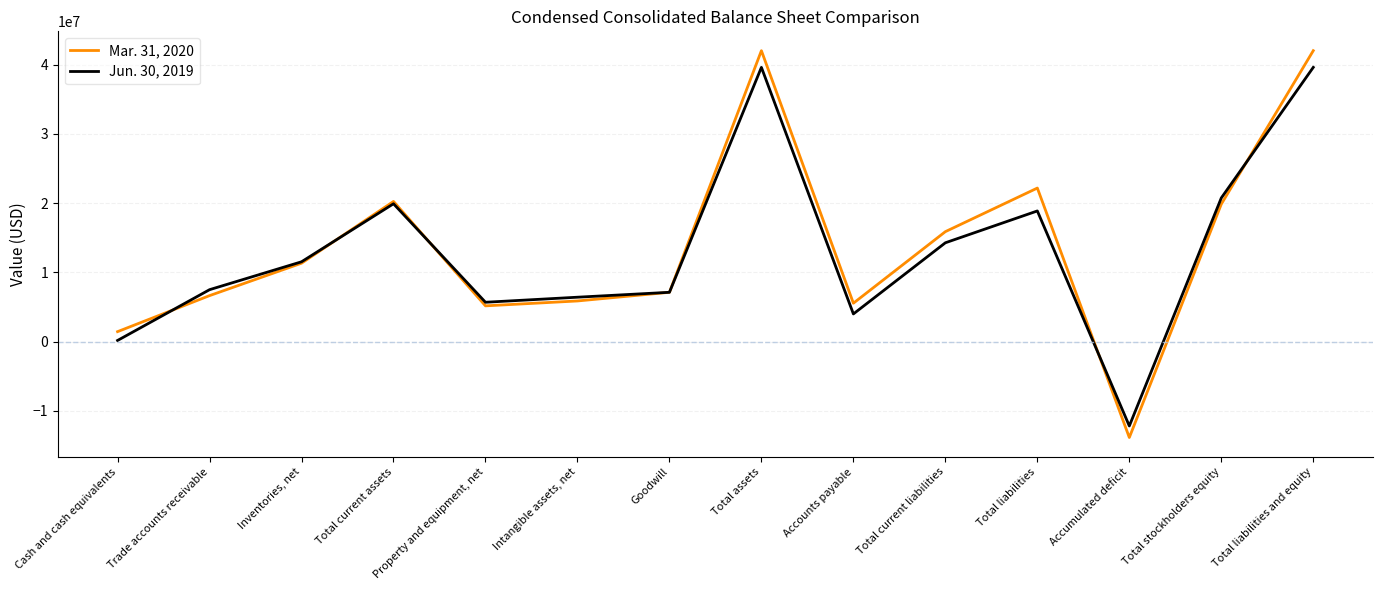

List the series in order of their peak value, lowest first.

Jun. 30, 2019, Mar. 31, 2020